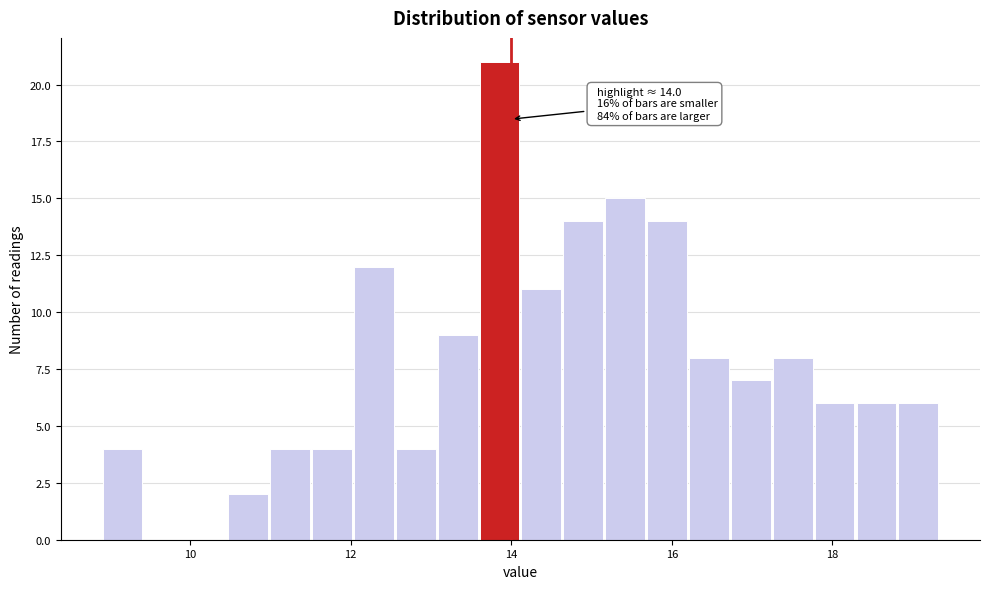

Around what value on the x-axis is the tallest bar? Give the approximate position of its centre, as read against the axis.

13.8